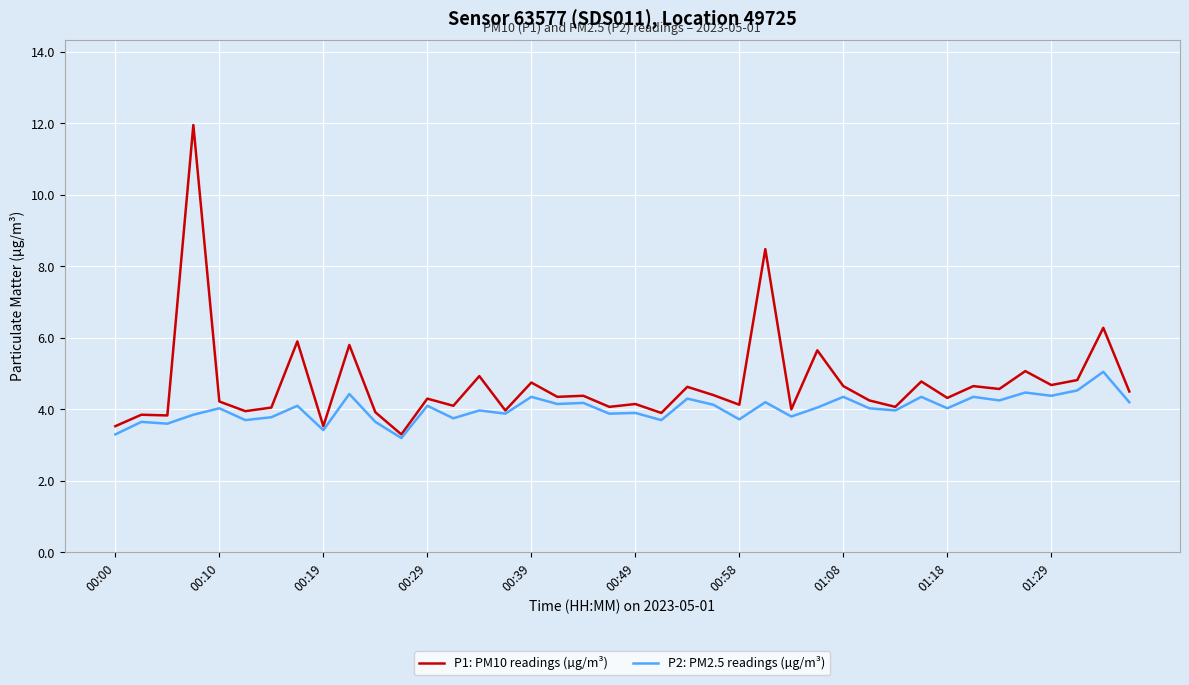

How many series are shown in this chart?

2